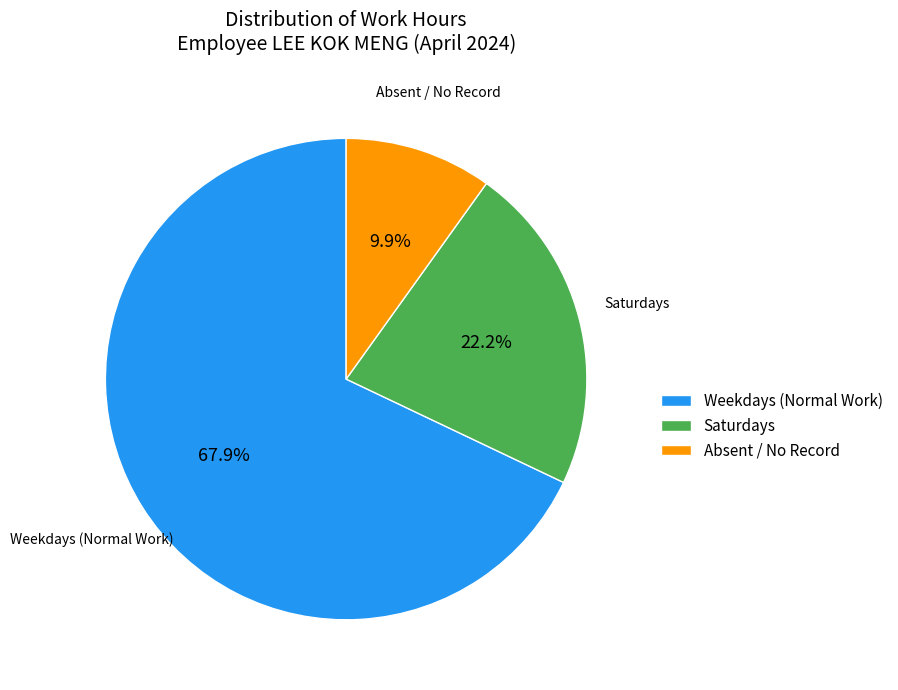

What percentage do Saturdays and Weekdays (Normal Work) together represent?

90.1%